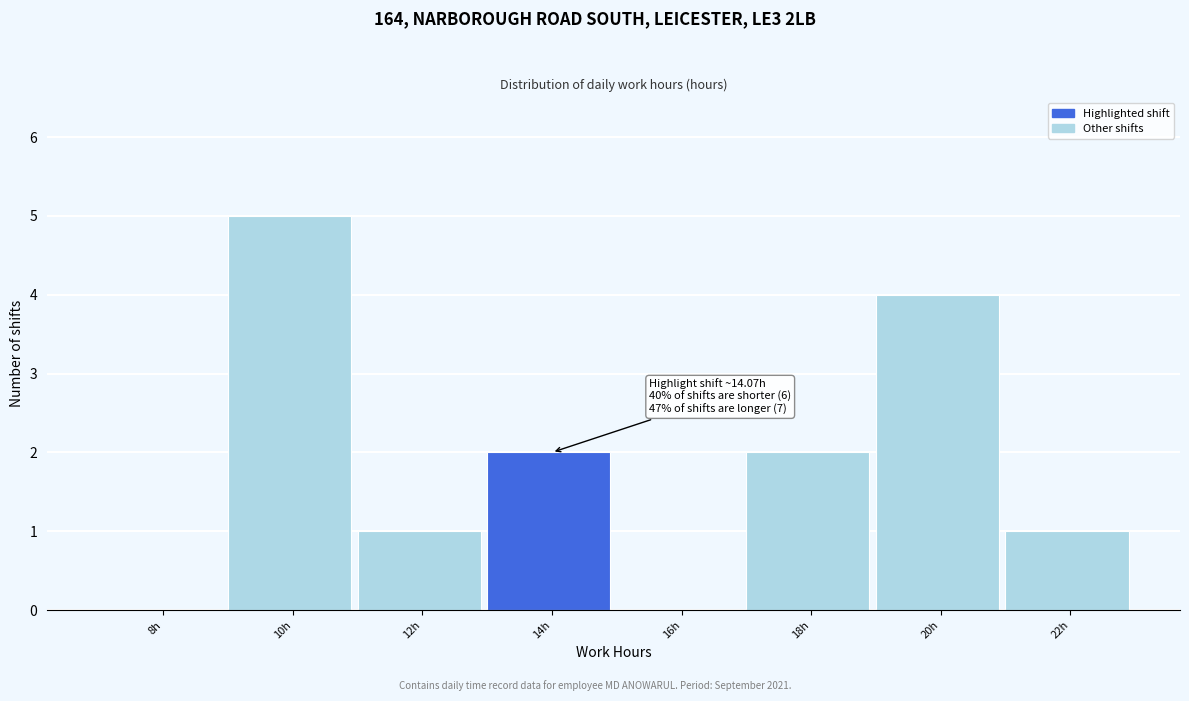

Reading left to right, what are all the values shown in this chart?

8h=0	10h=5	12h=1	14h=2	16h=0	18h=2	20h=4	22h=1